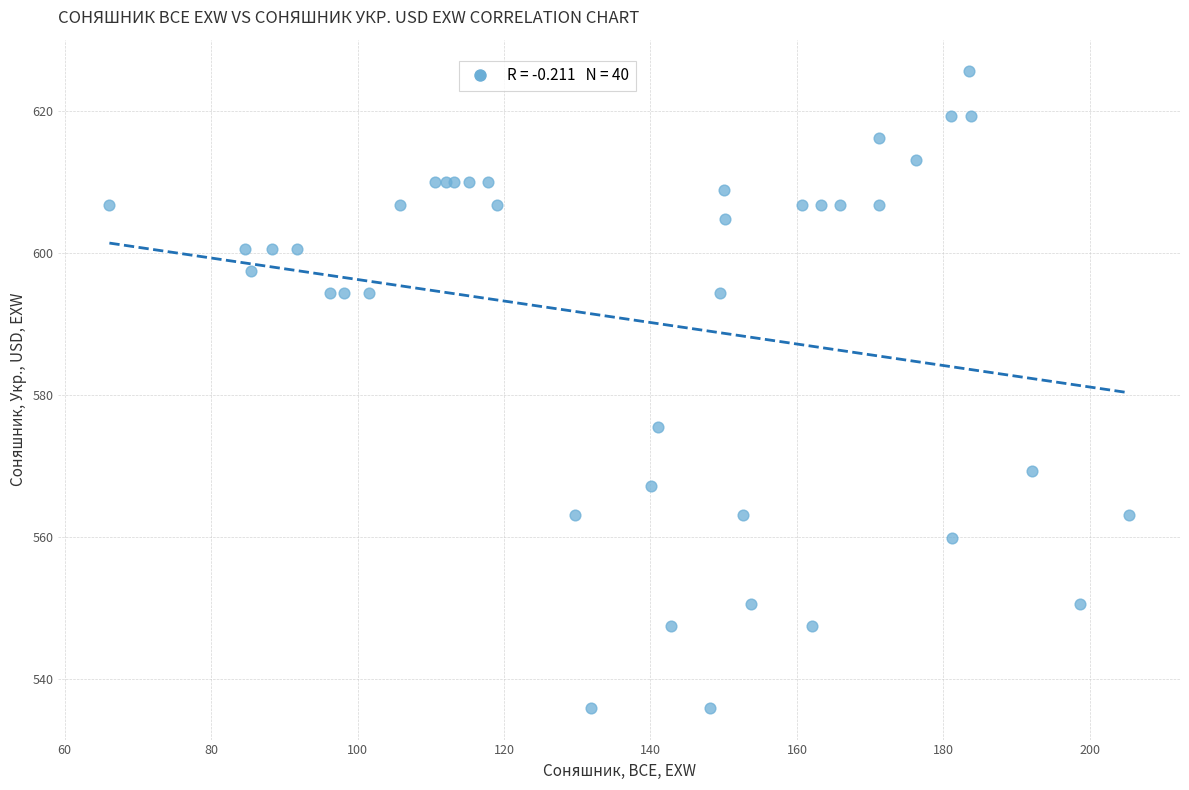

What Y value in the scatter plot is closest to 580?

575.5